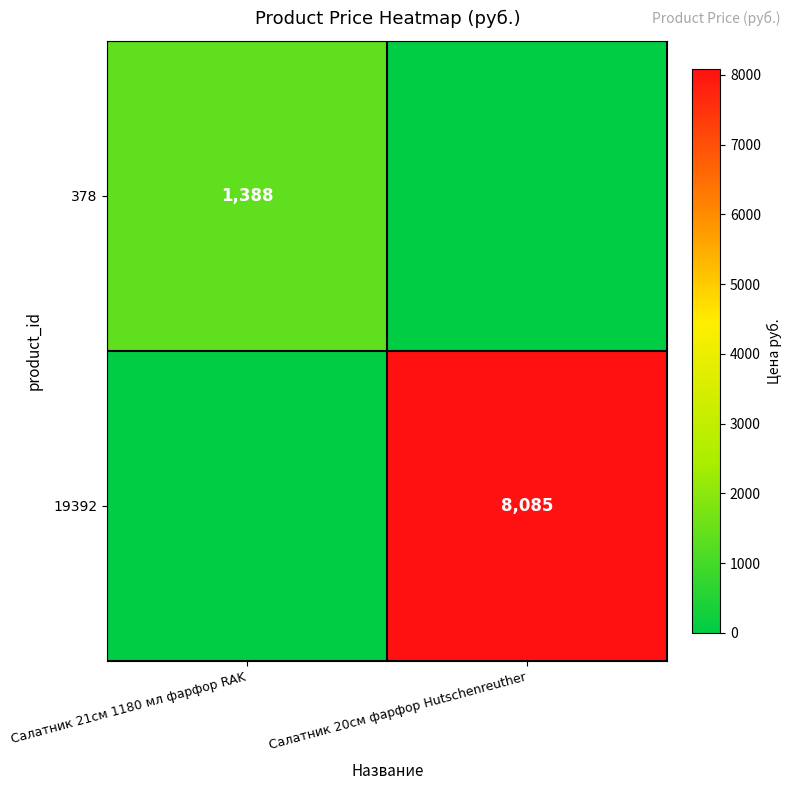

The value of 19392 at Салатник 20см фарфор Hutschenreuther is 3738. True or false?

False